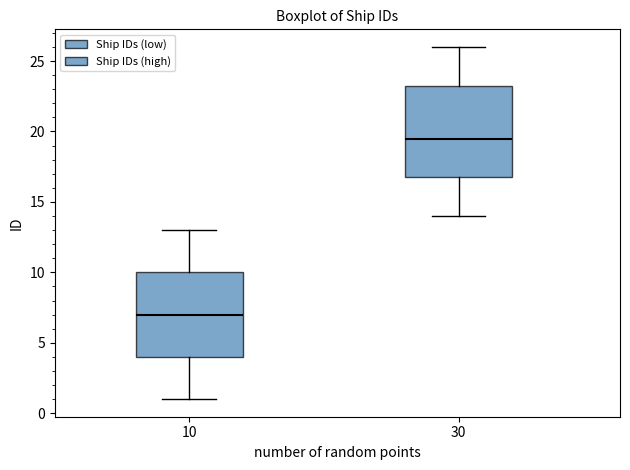

Which box has the lowest median line?

10